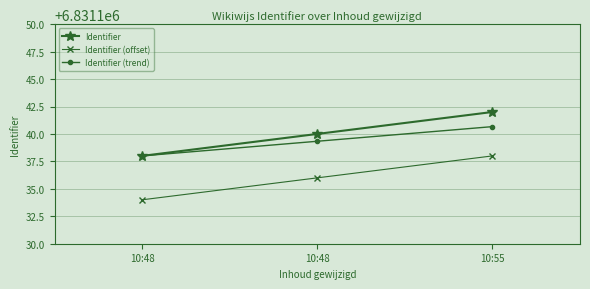

What are all the series names shown in the legend?

Identifier, Identifier (offset), Identifier (trend)